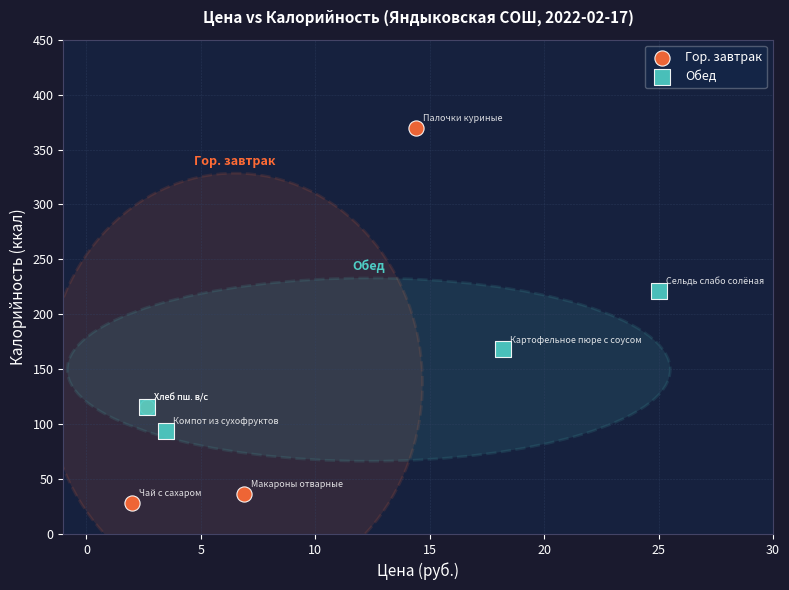

What are all the series names shown in the legend?

Гор. завтрак, Обед